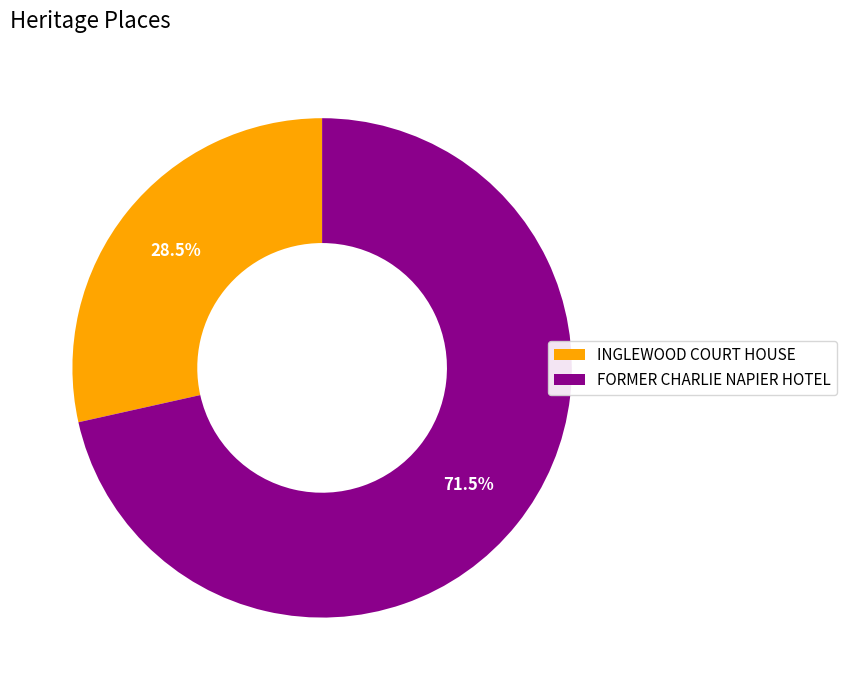

To the nearest percent, what is the average slice percentage?

50%